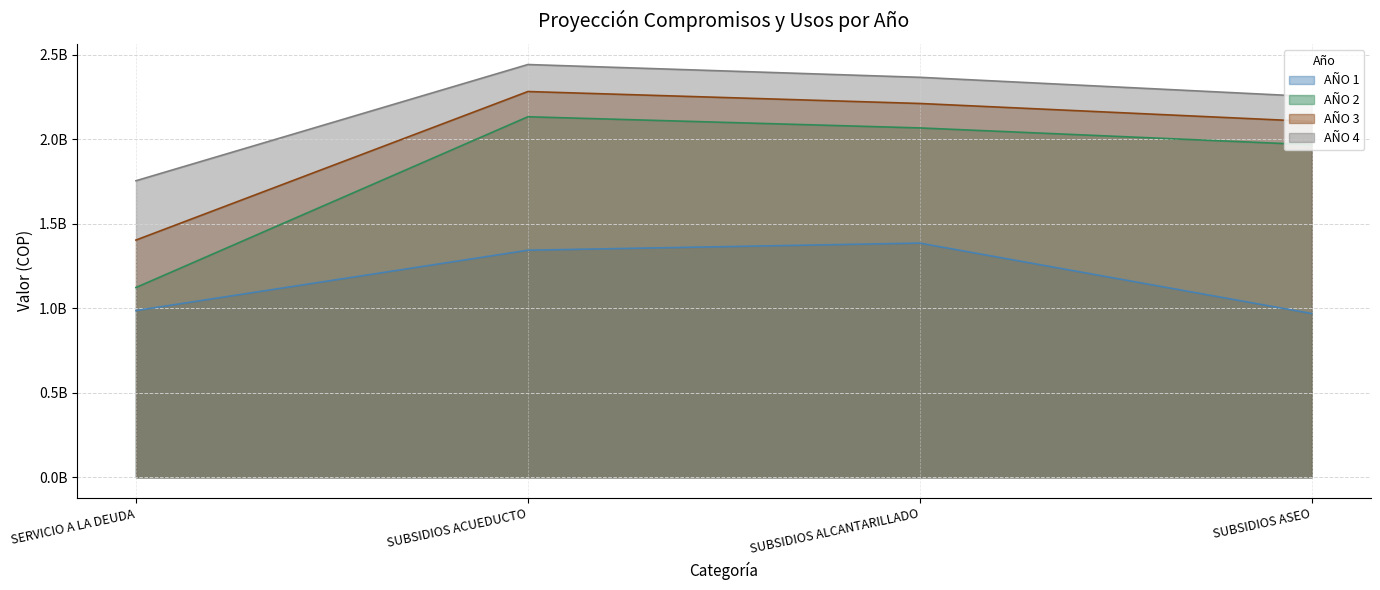

At which category does the chart reach its peak across all series?

SUBSIDIOS ACUEDUCTO